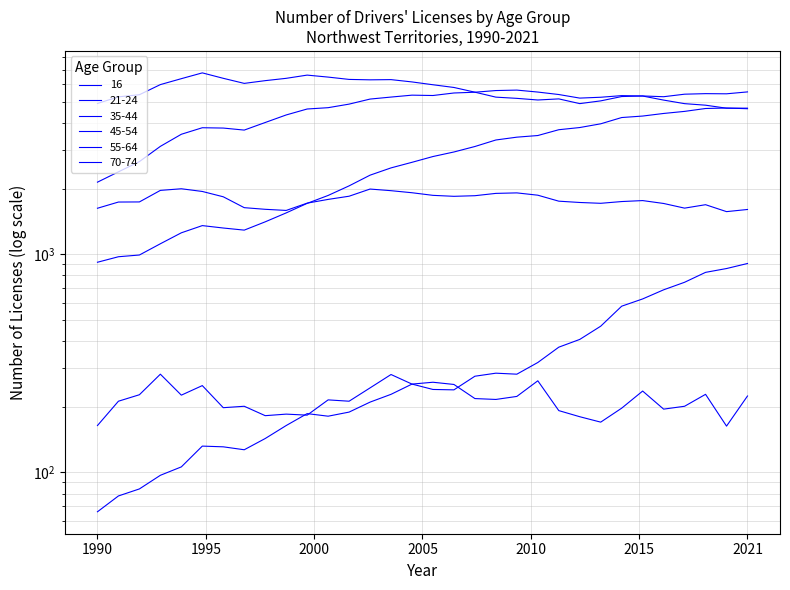

Reading left to right, list all the values displayed in this chart.

16: 164	212	227	282	226	250	198	201	182	185	183	215	212	244	281	254	259	253	218	216	223	263	192	180	170	197	236	195	201	228	163	224
21-24: 1625	1735	1737	1962	1996	1940	1834	1635	1607	1588	1715	1784	1845	1990	1956	1914	1862	1843	1855	1901	1911	1865	1751	1727	1712	1744	1762	1709	1627	1687	1568	1604
35-44: 4910	5266	5386	5993	6380	6782	6404	6070	6248	6403	6624	6487	6330	6302	6316	6164	5983	5814	5532	5250	5183	5094	5154	4903	5047	5283	5316	5273	5416	5447	5438	5548
45-54: 2140	2386	2659	3123	3548	3801	3788	3708	4017	4350	4632	4697	4877	5144	5254	5361	5341	5485	5530	5628	5655	5539	5397	5197	5244	5335	5312	5089	4901	4822	4671	4673
55-64: 919	974	992	1117	1254	1353	1319	1290	1408	1547	1711	1860	2058	2304	2488	2639	2805	2943	3118	3340	3441	3501	3722	3809	3962	4233	4300	4419	4517	4657	4680	4646
70-74: 66	78	84	97	106	132	131	127	143	164	186	181	189	210	228	254	240	239	276	285	282	319	375	407	468	578	624	687	744	826	860	907